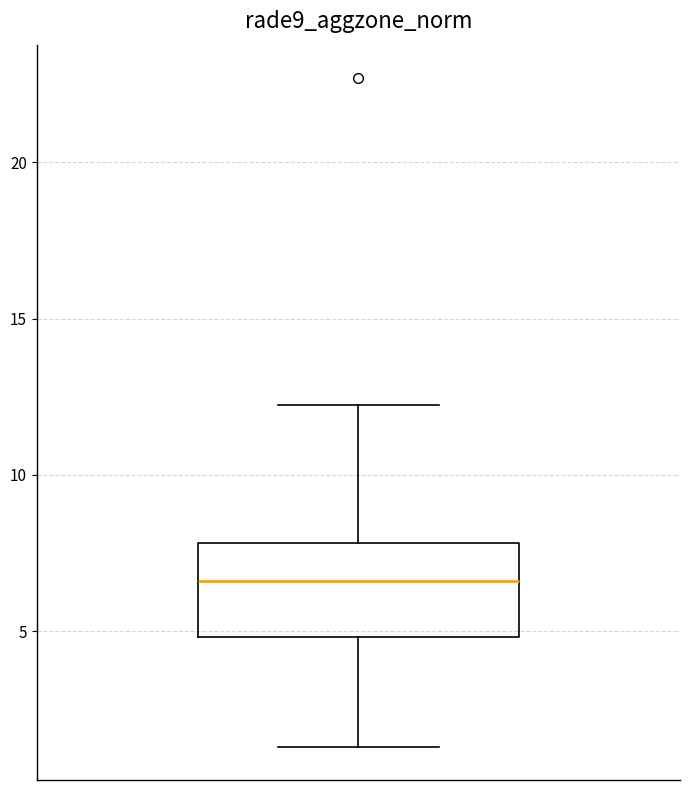

Read this box plot against the y-axis: the position of the median line, the range covered by the box, and the ends of both whiskers. The values are not printed on the chart, so give them approximately, as read against the axis.

median 6.5, box 5.0 to 8.0, whiskers 1.5 to 12.0